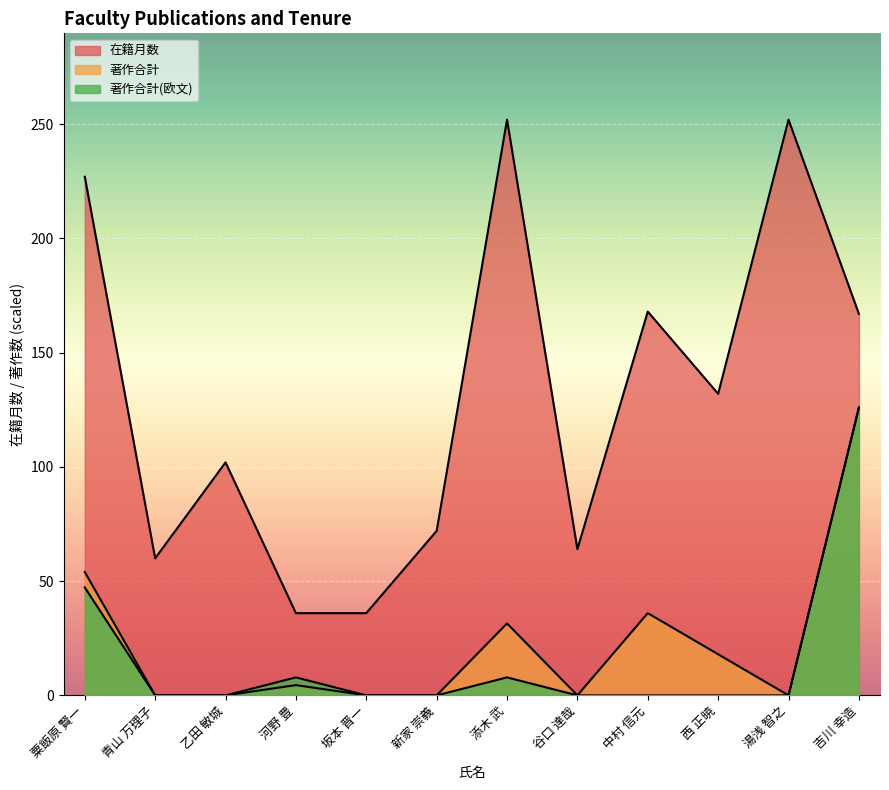

Is it true that 在籍月数 equals 97.6 at 新家 崇義?

False